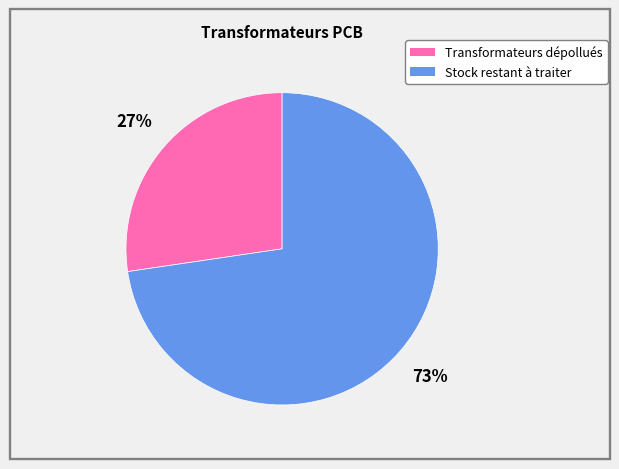

Which slice is the largest?

Stock restant à traiter